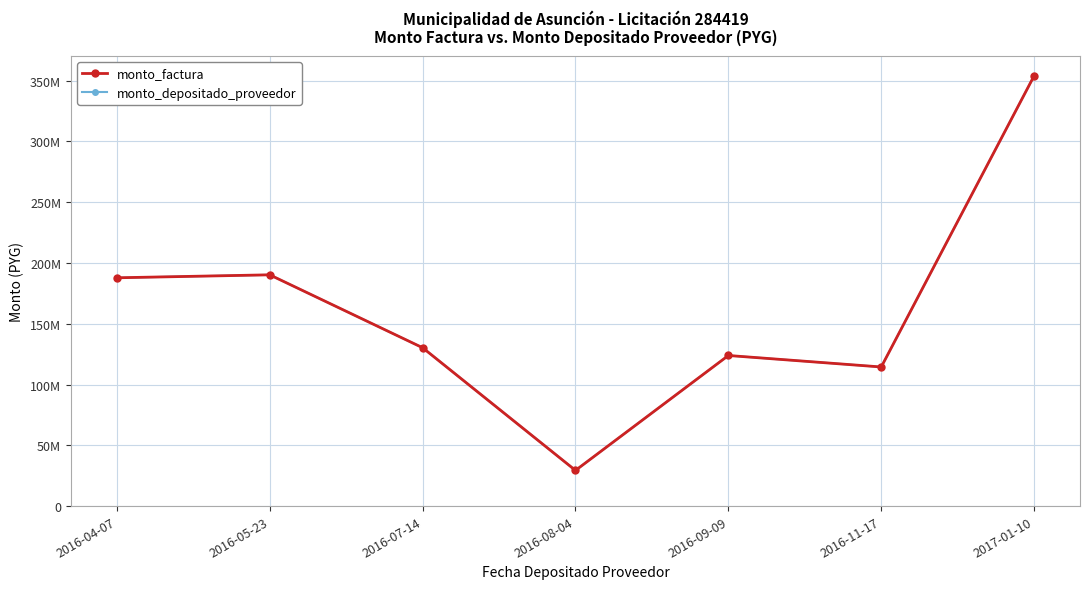

Is the value of monto_depositado_proveedor at 2016-11-17 greater than the value of monto_factura at 2016-07-14?

No